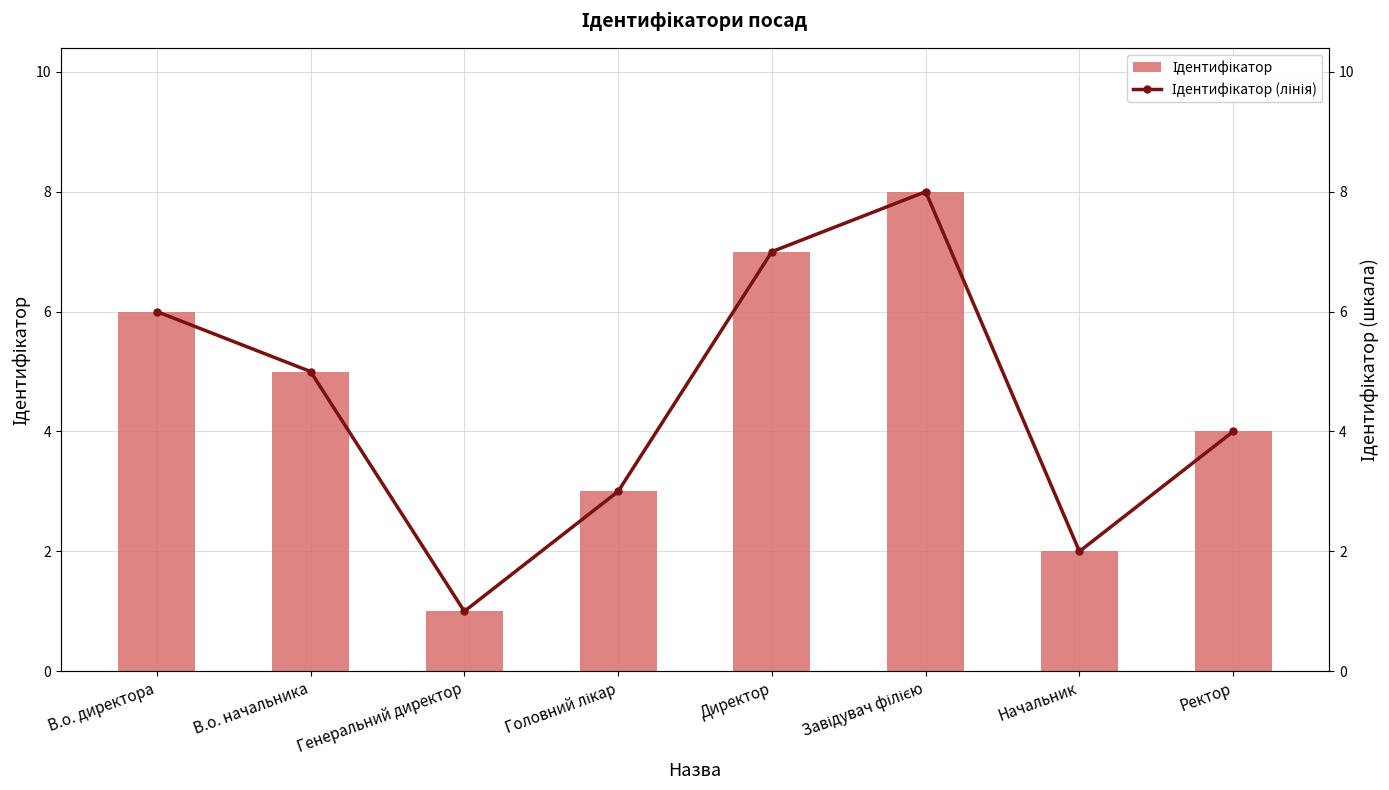

What are all the series names shown in the legend?

Ідентифікатор, Ідентифікатор (лінія)